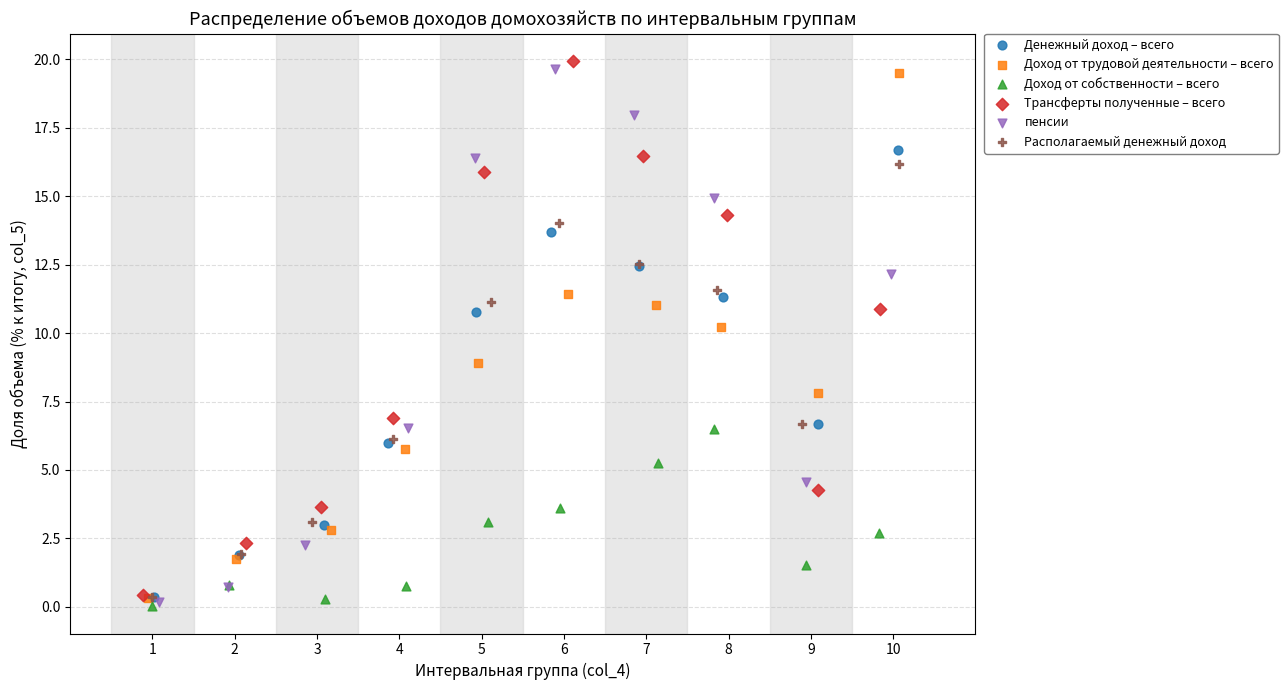

What are all the series names shown in the legend?

Денежный доход – всего, Доход от трудовой деятельности – всего, Доход от собственности – всего, Трансферты полученные – всего, пенсии, Располагаемый денежный доход